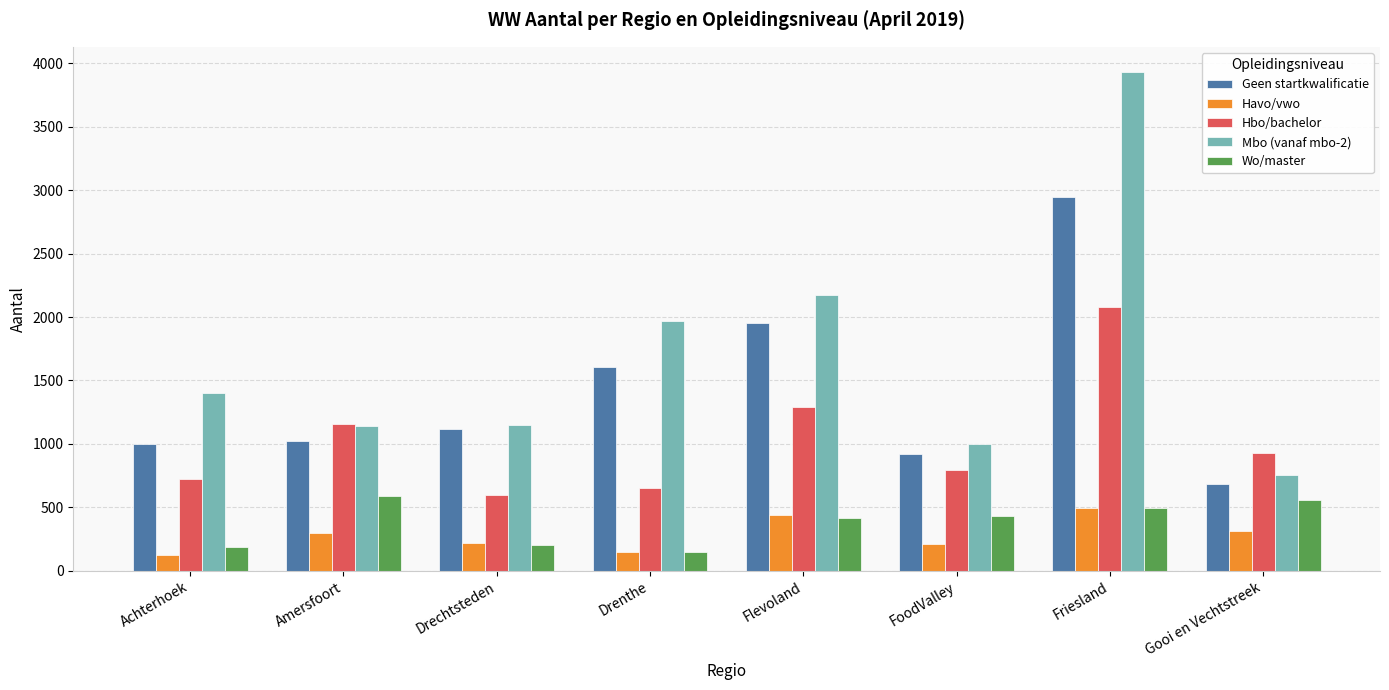

What is the spread (max minus min) of values at Gooi en Vechtstreek?

617